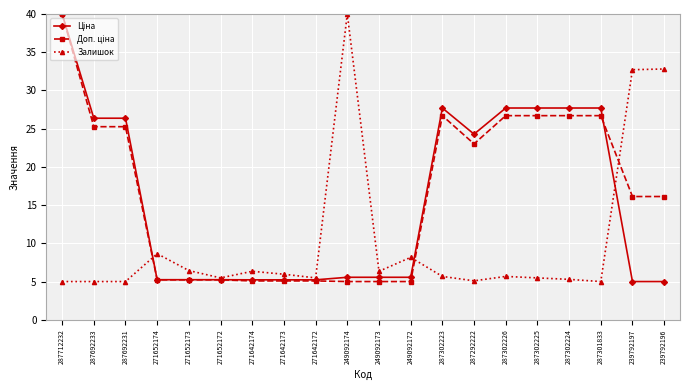

Read the Залишок value at 271642173.

6.0